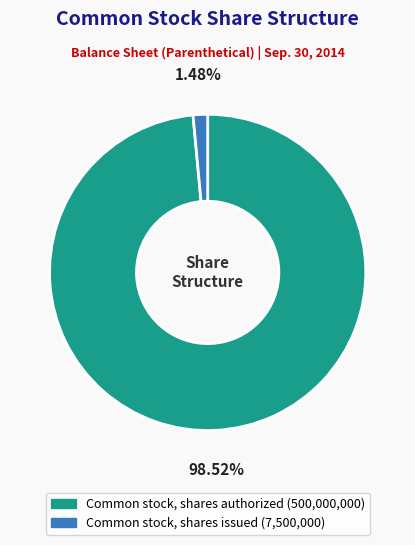

How many segments does this pie chart have?

2